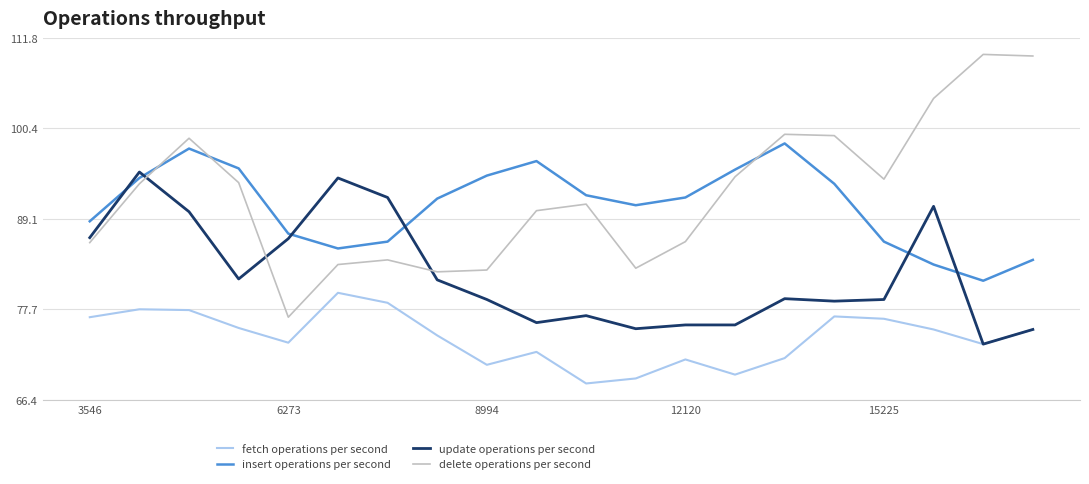

True or false: delete operations per second and fetch operations per second intersect in this chart.

False